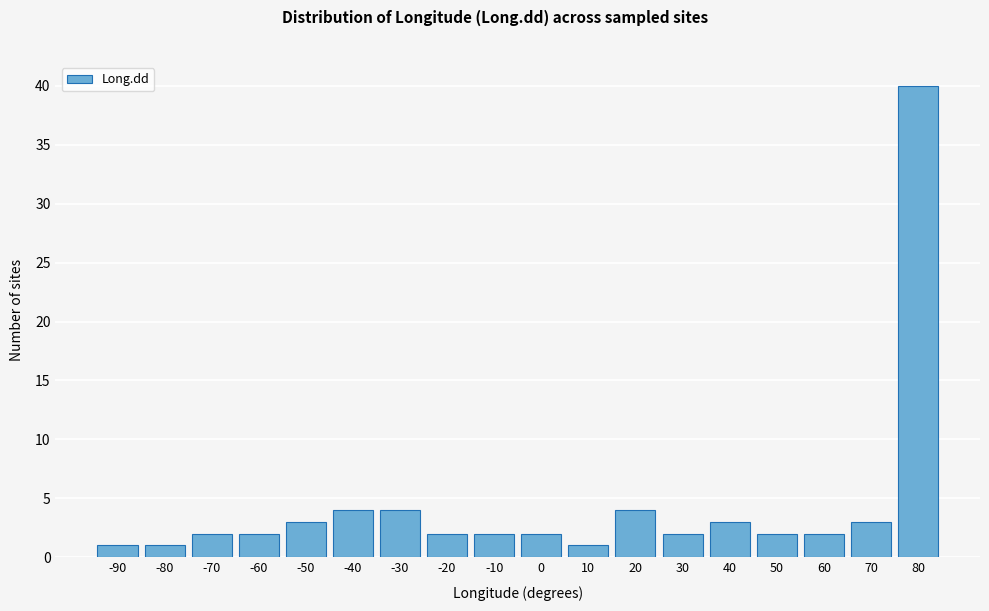

Reading right to left, transcribe all the data shown in this chart.

80=40	70=3	60=2	50=2	40=3	30=2	20=4	10=1	0=2	-10=2	-20=2	-30=4	-40=4	-50=3	-60=2	-70=2	-80=1	-90=1